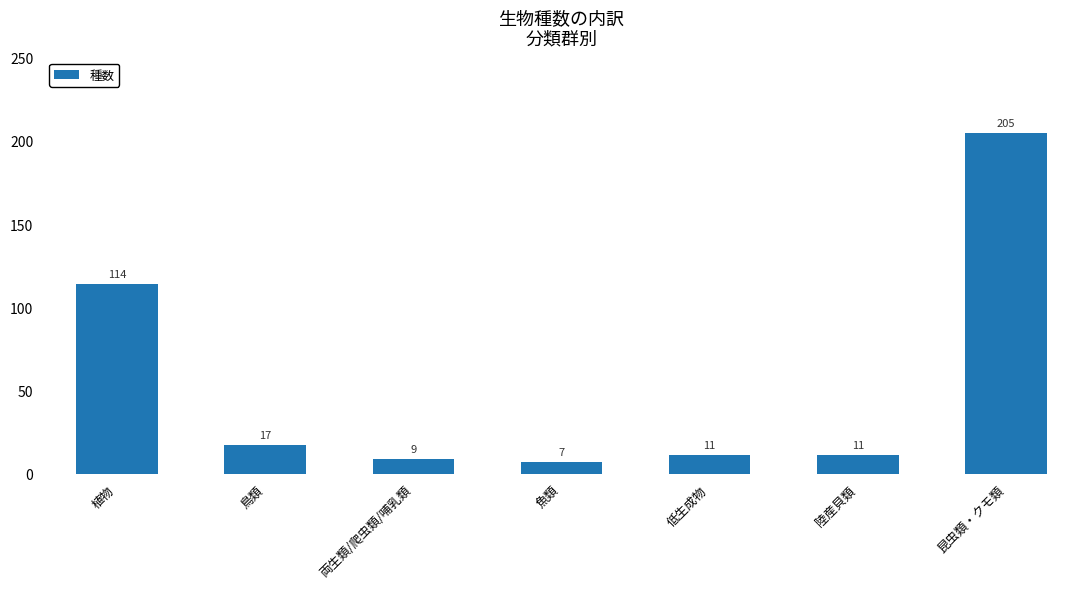

What is the change in value from 植物 to 昆虫類・クモ類?

+91